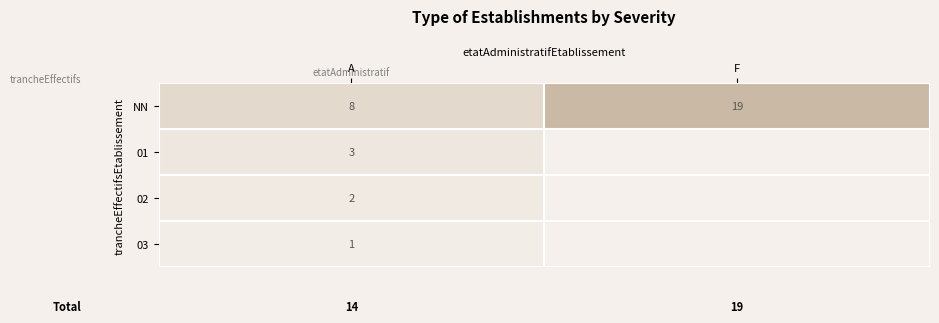

What is the difference between the maximum and minimum values in the NN series?

11